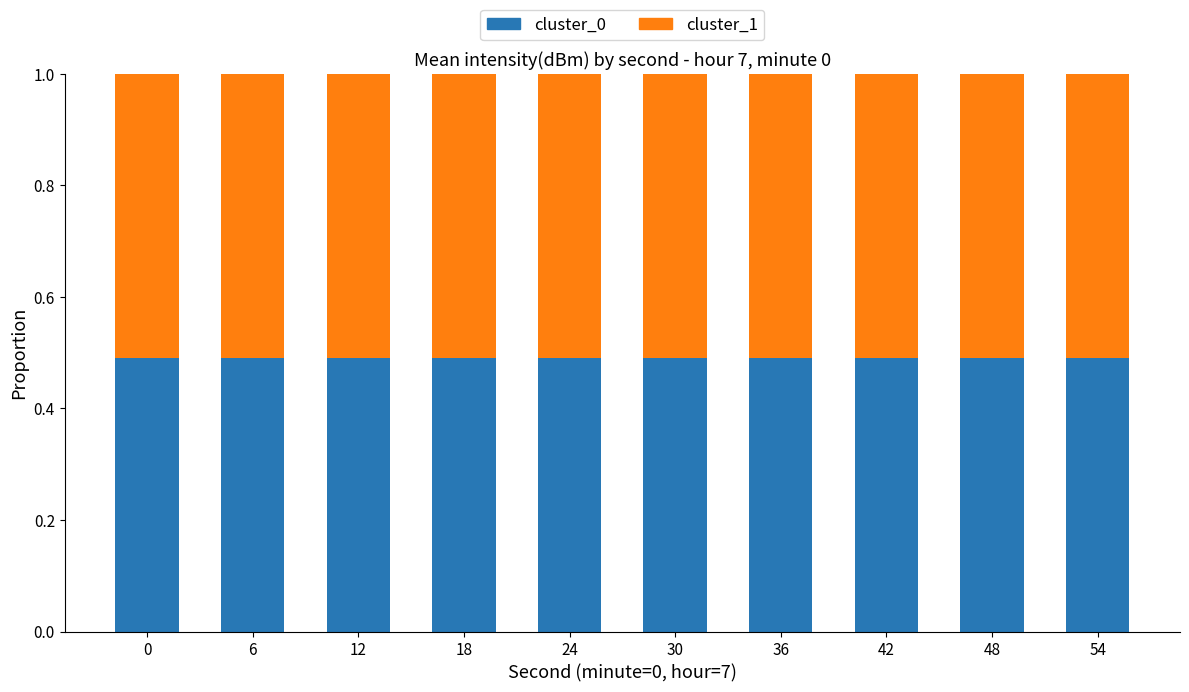

How many cluster_0 values are between 0 and 1?

10